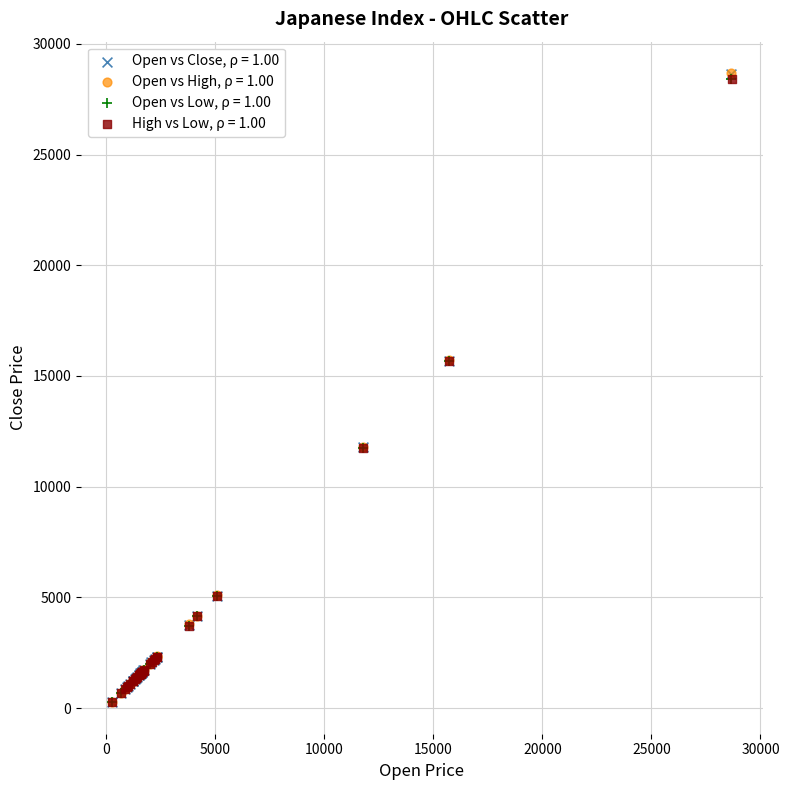

Which series has the widest spread of Y values?

Open vs High, ρ = 1.00